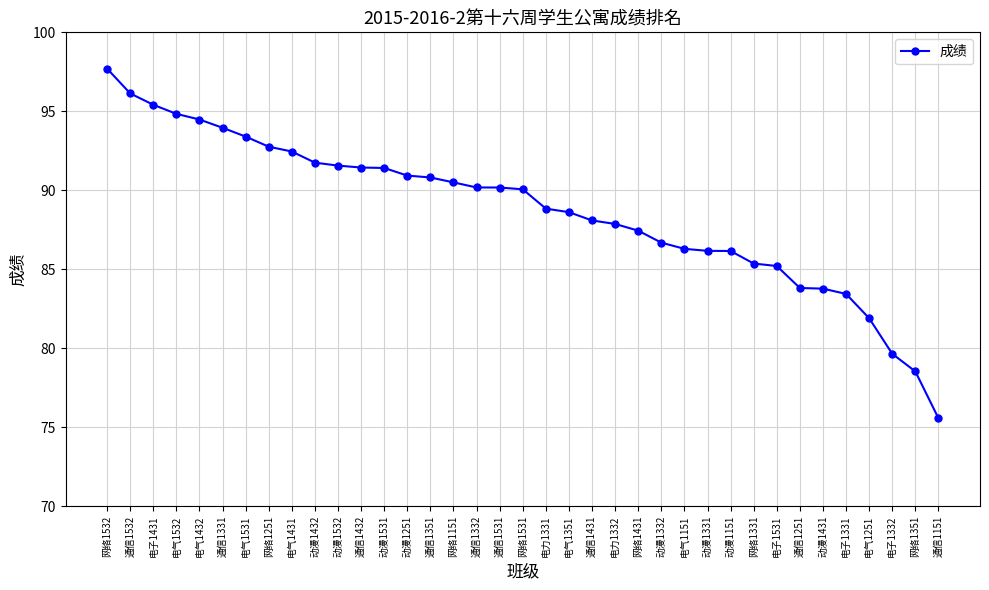

What is the average value?

88.7